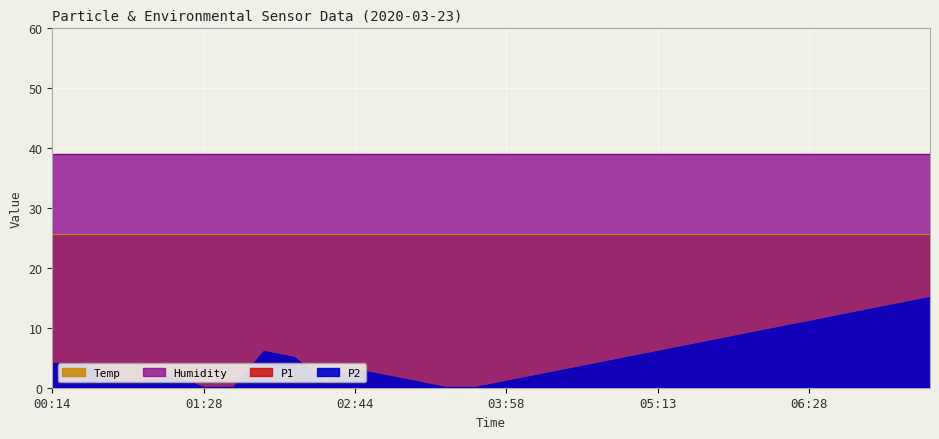

True or false: P2 has more than 0 points higher than both neighbors.

True